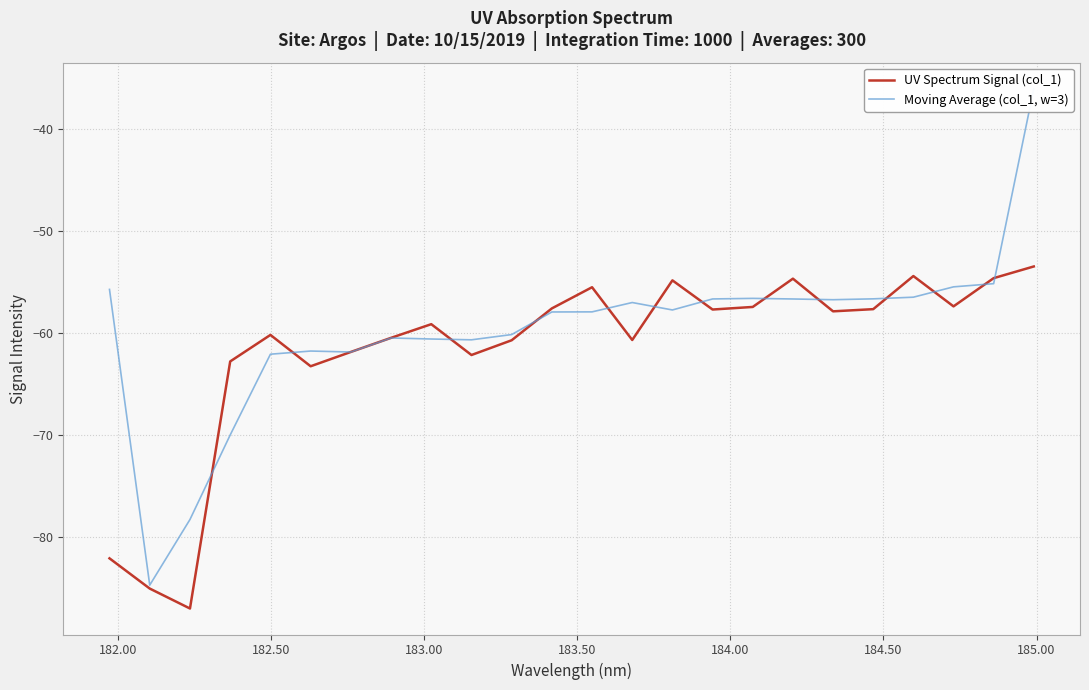

Which series has the largest total across all categories?

Moving Average (col_1, w=3)